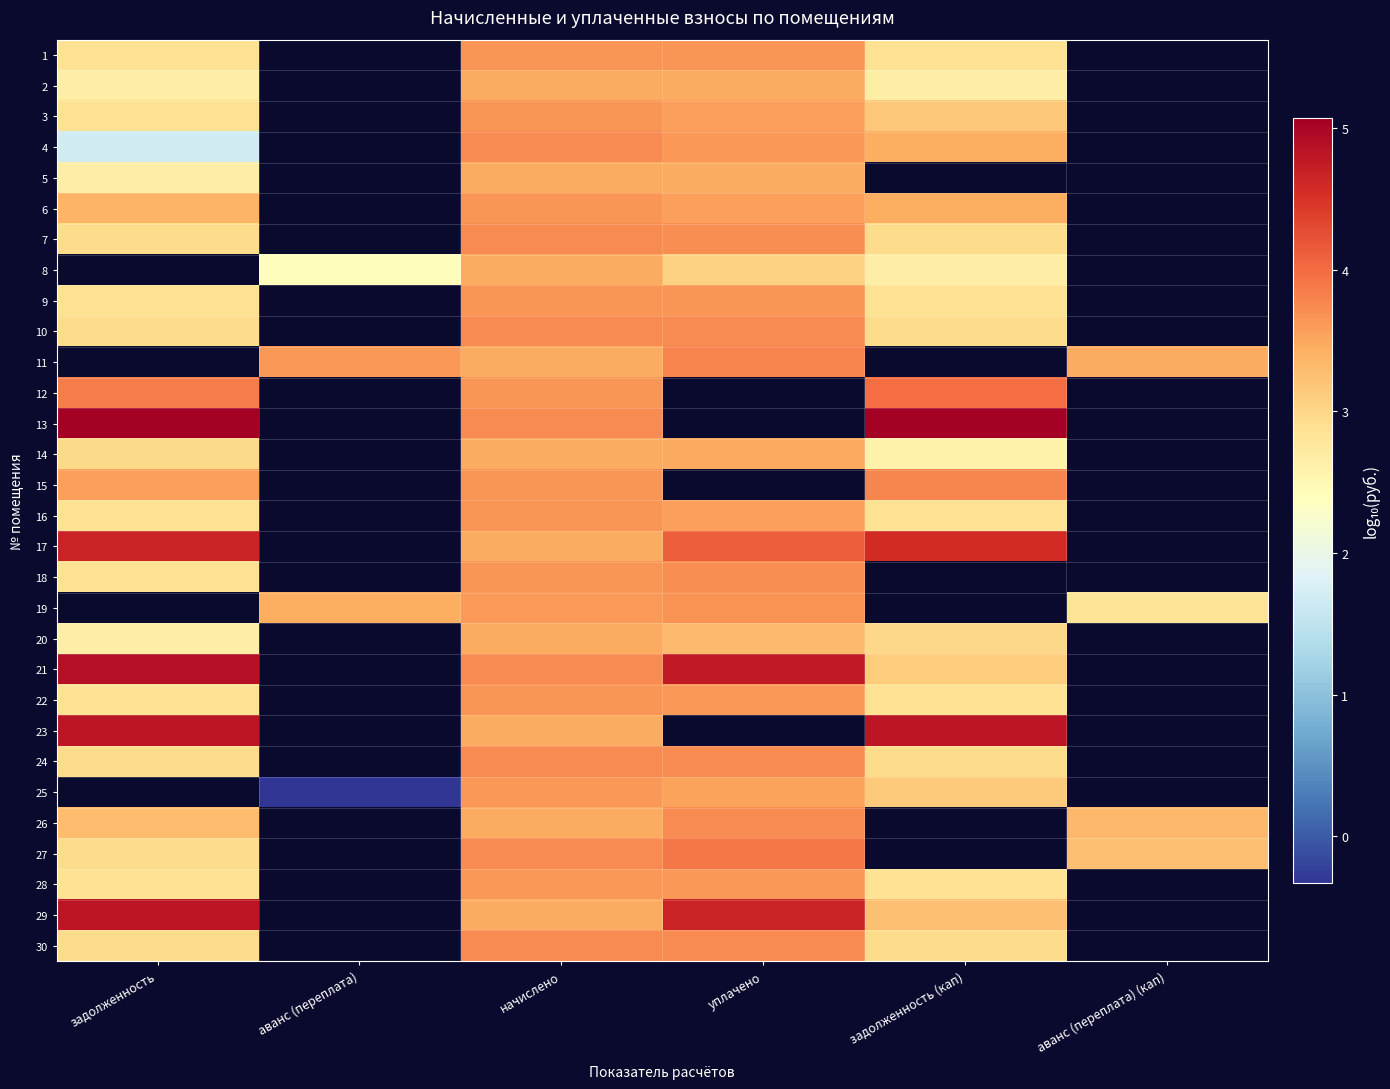

What is the minimum value shown in the chart?

-0.3